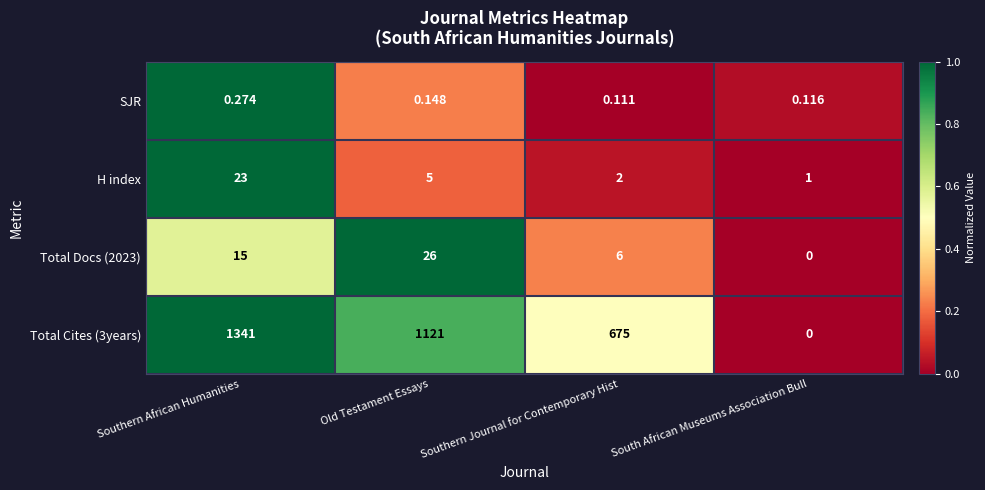

At which label does H index first exceed 5?

Southern African Humanities